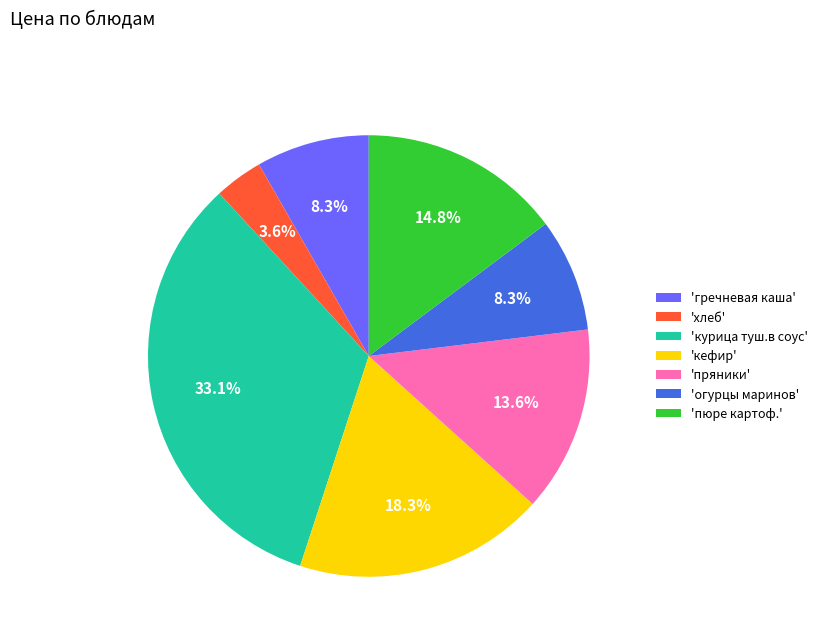

How many segments does this pie chart have?

7